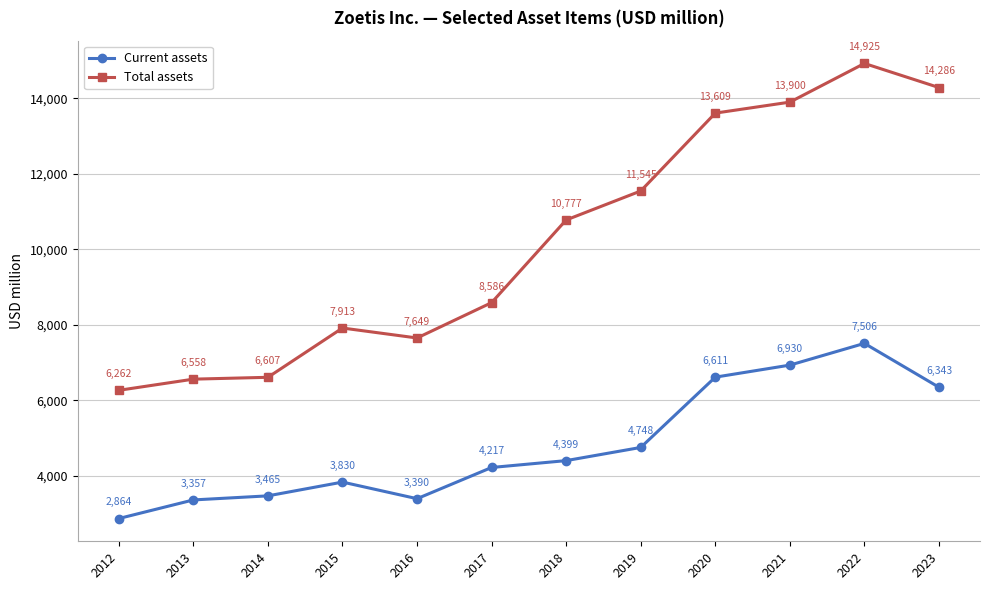

Rank the series by their maximum value, from highest to lowest.

Total assets, Current assets